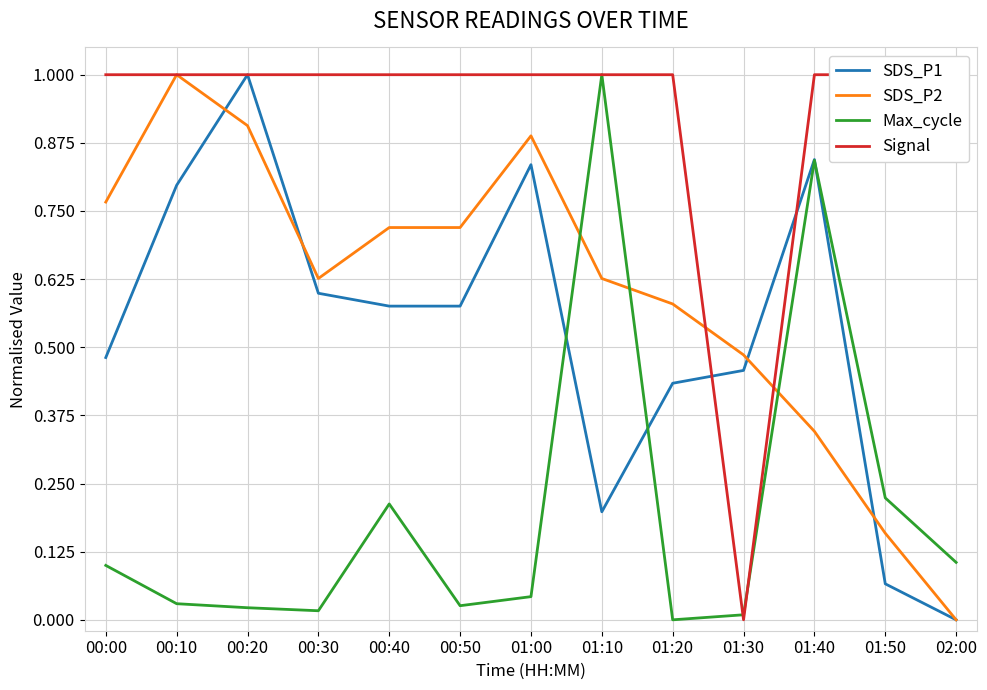

At which label does SDS_P1 reach its minimum?

02:00